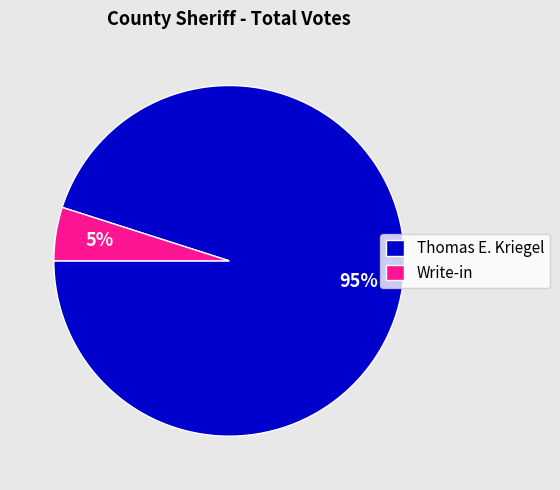

The Write-in slice represents 16% of the pie. True or false?

False